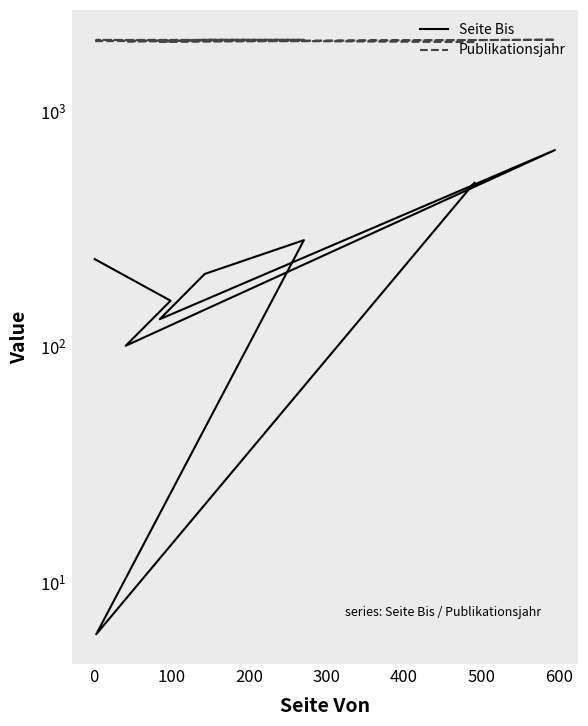

At which category does Publikationsjahr reach its first local peak?

200